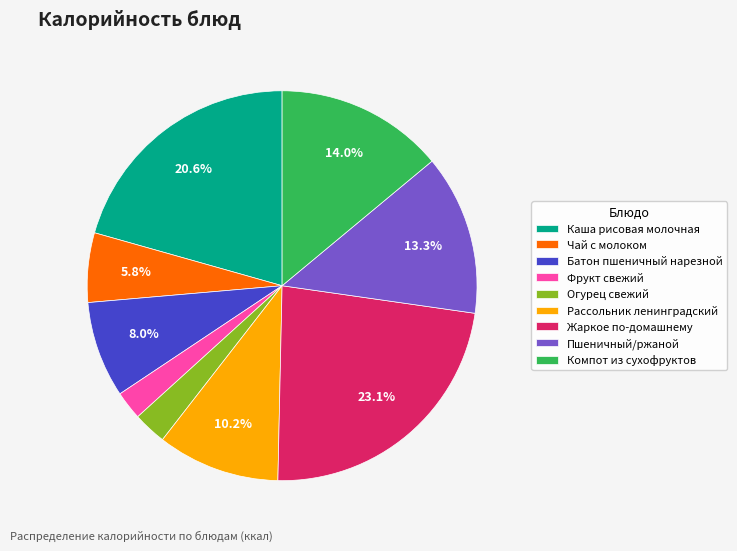

Approximately how many times larger is the value at Каша рисовая молочная compared to Жаркое по-домашнему?

0.9